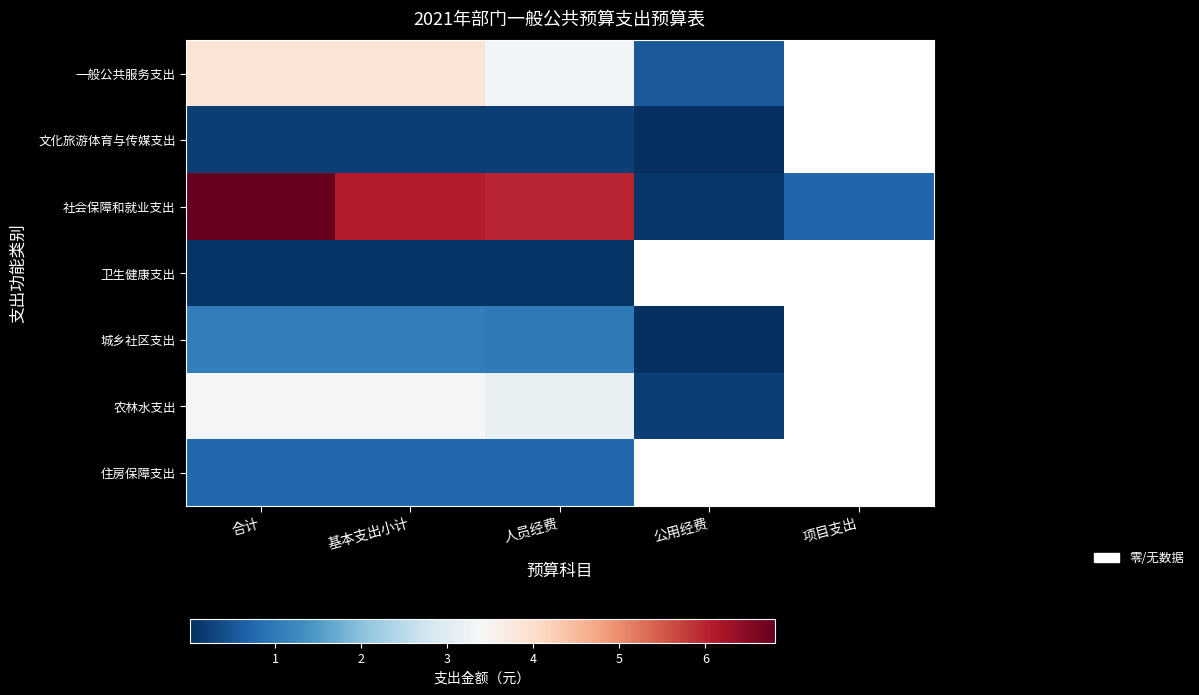

Which has a higher value, 合计 or 基本支出小计?

合计